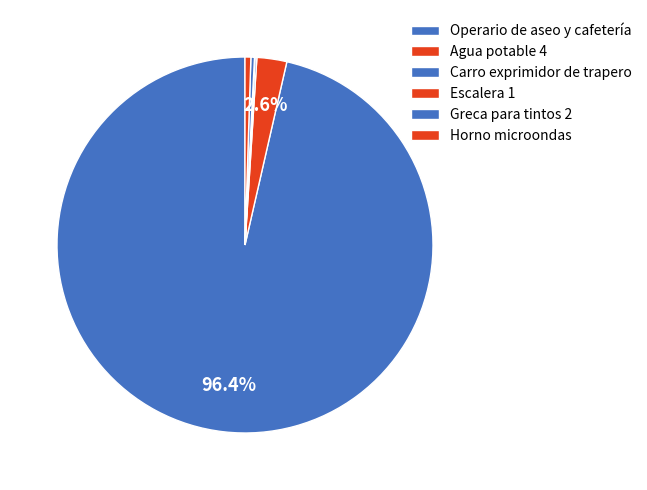

To the nearest percent, what is the difference between the largest and smallest slice percentages?

96%